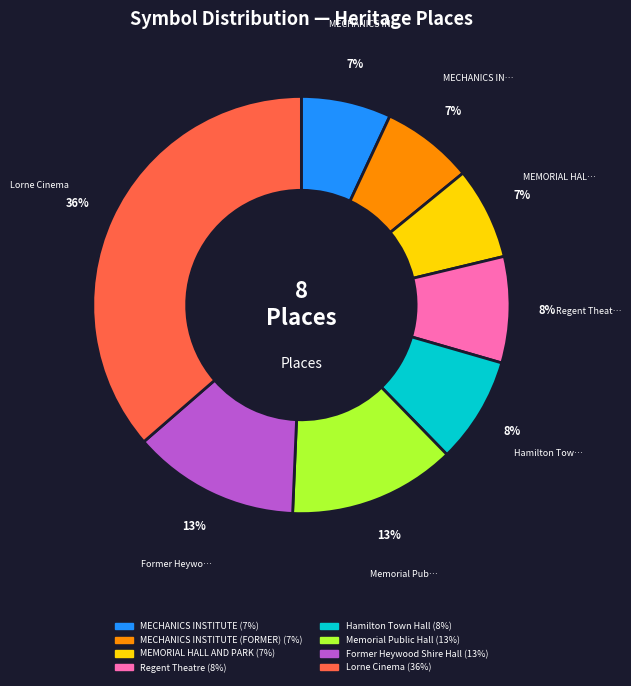

How many segments does this pie chart have?

8